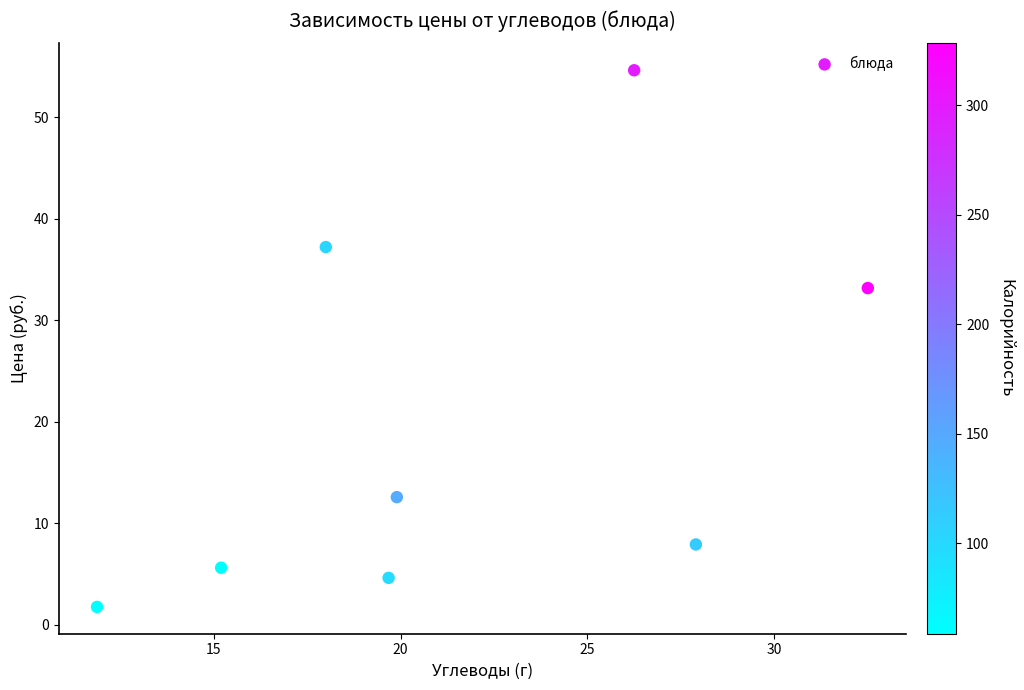

What is the range of X values (max minus min)?

20.6